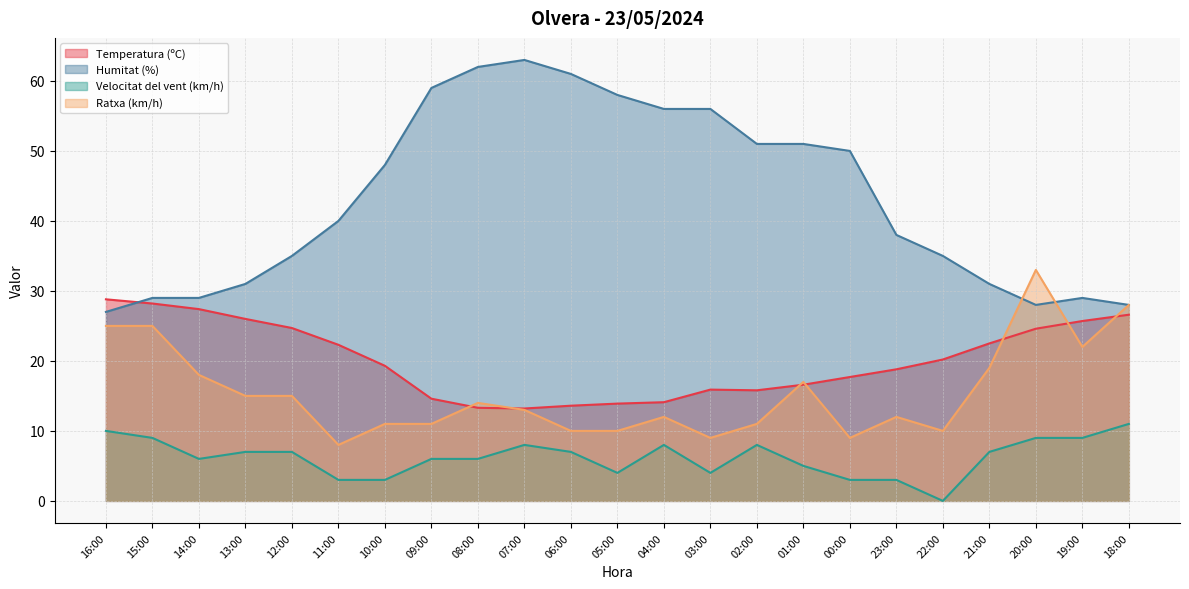

Rank the categories by Temperatura (ºC) value from highest to lowest.

16:00, 15:00, 14:00, 18:00, 13:00, 19:00, 12:00, 20:00, 21:00, 11:00, 22:00, 10:00, 23:00, 00:00, 01:00, 03:00, 02:00, 09:00, 04:00, 05:00, 06:00, 08:00, 07:00